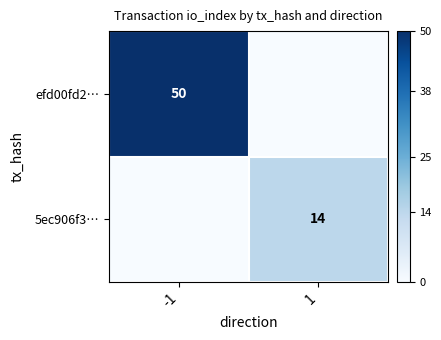

How many data points does each series have?

2